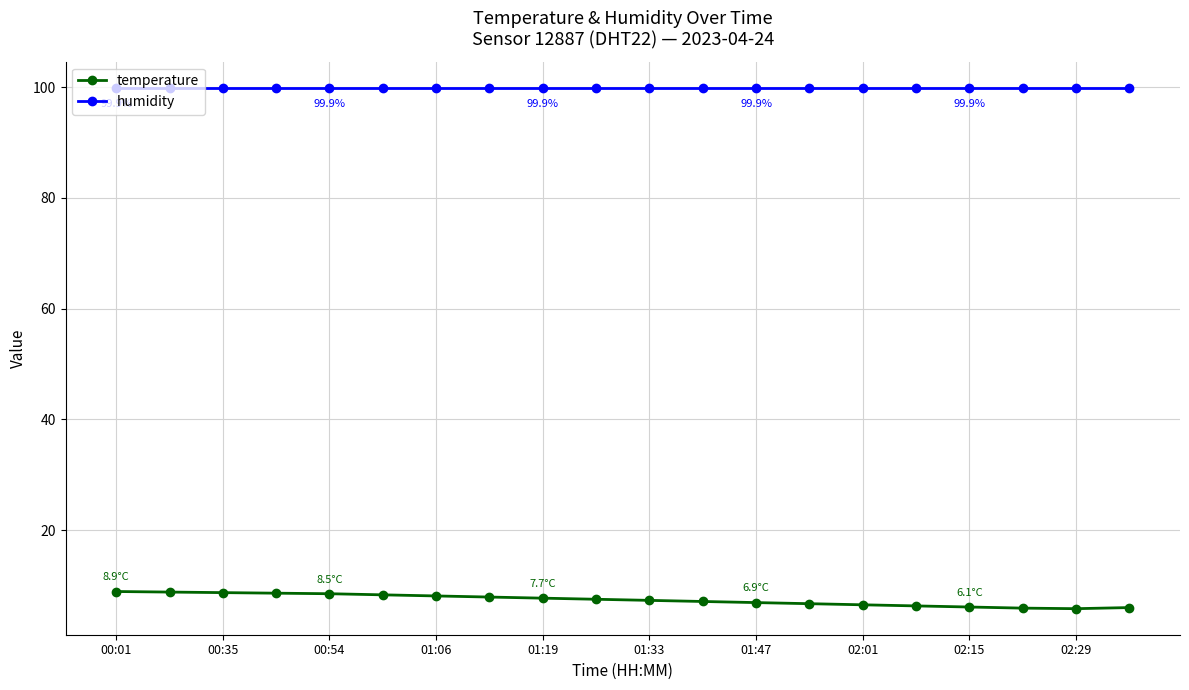

True or false: temperature and humidity cross at least once.

False